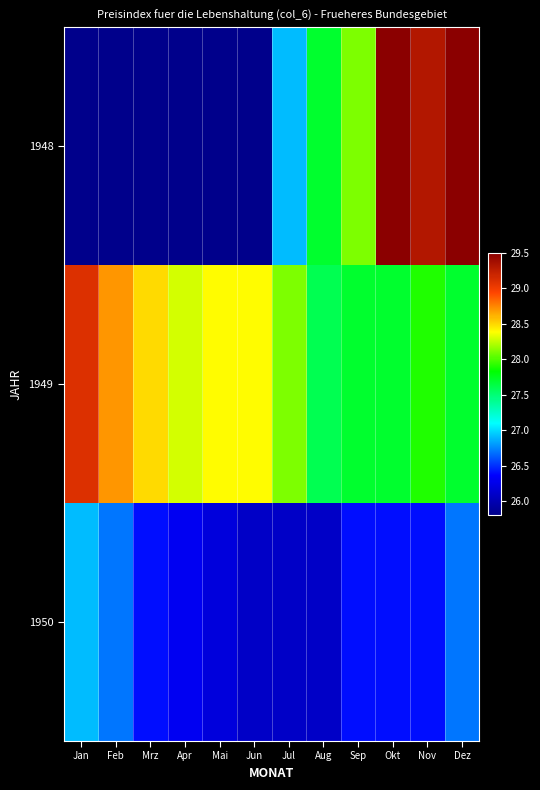

The value of 1948 at Sep is 28.1. True or false?

True